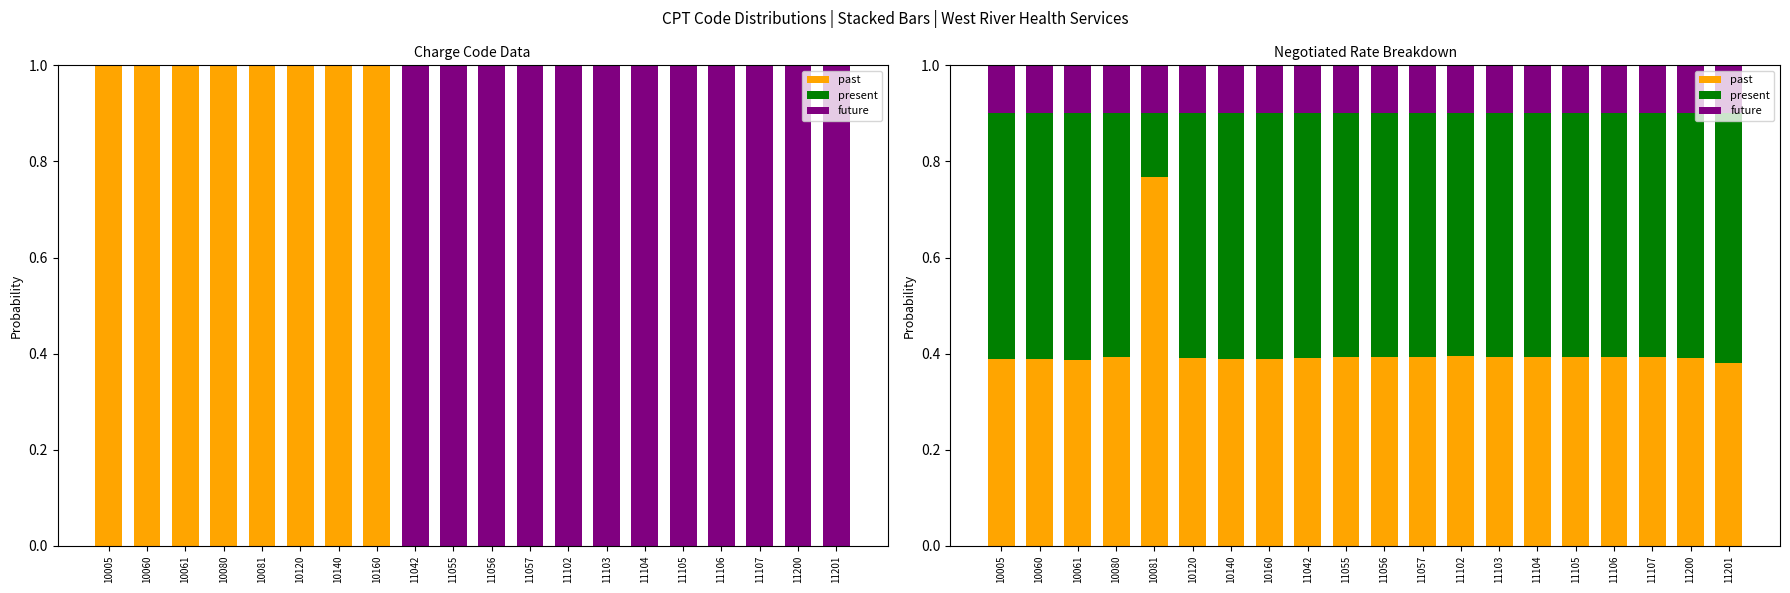

Rank the series at 10060 from lowest to highest value.

future, past, present